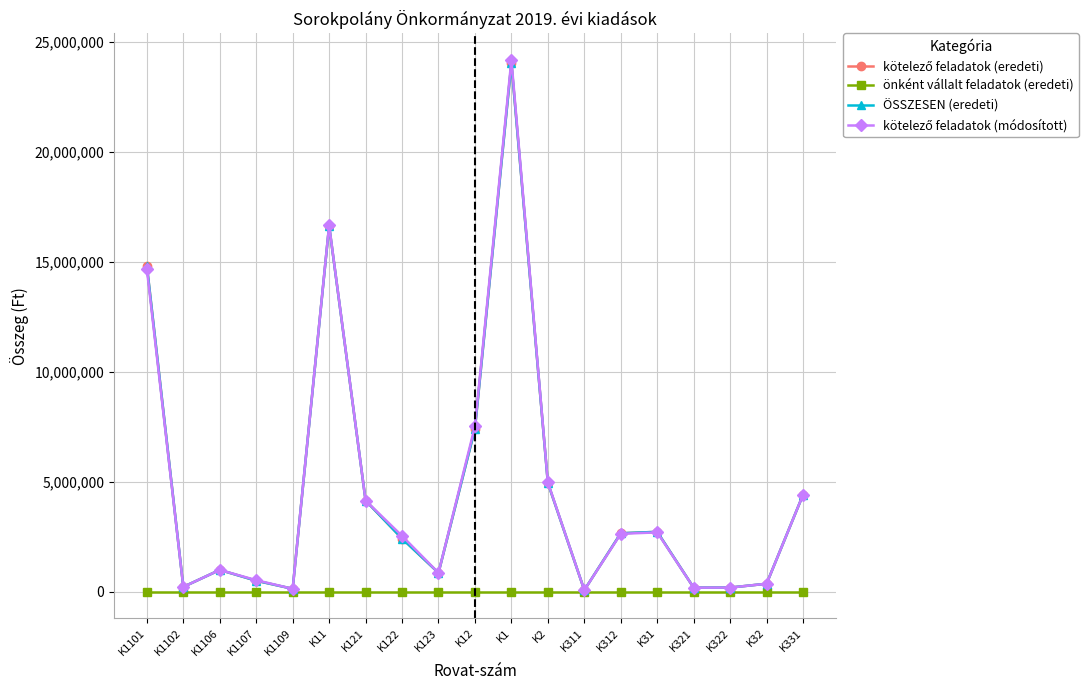

Where does the kötelező feladatok (eredeti) series first go above 2412000?

K1101